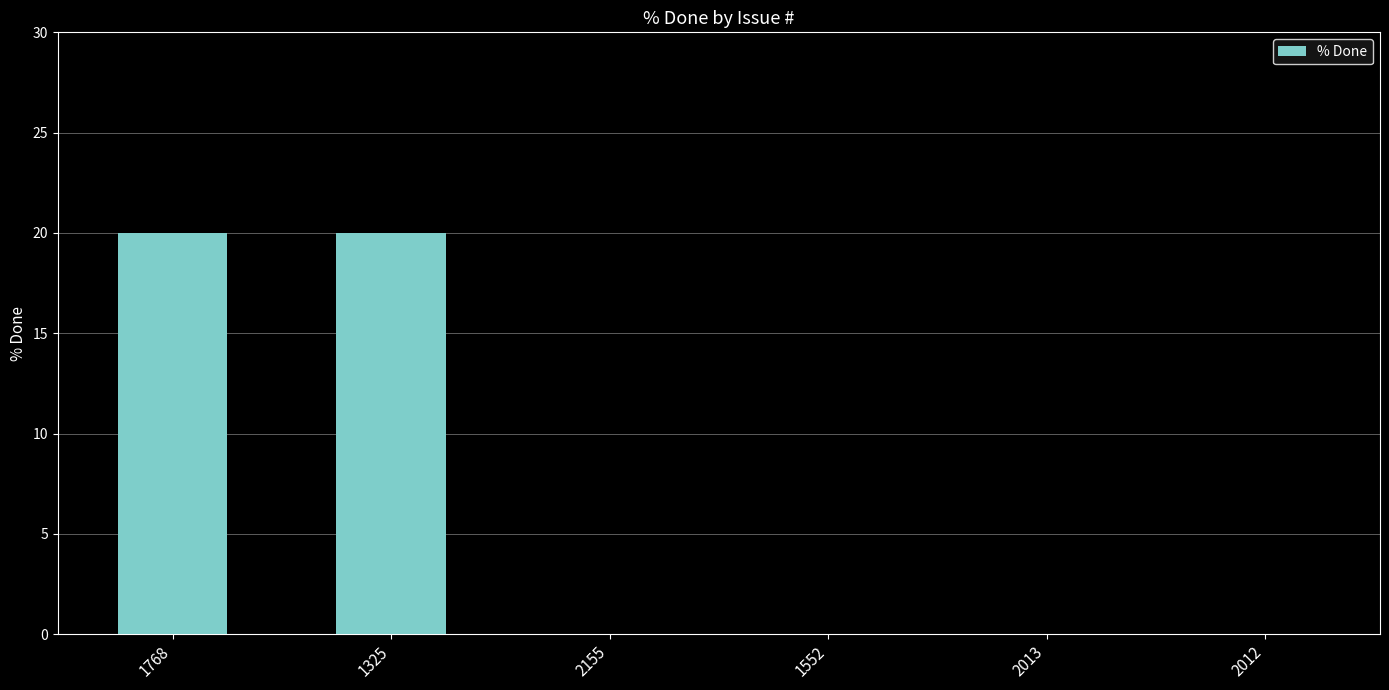

What is the greatest value displayed?

20